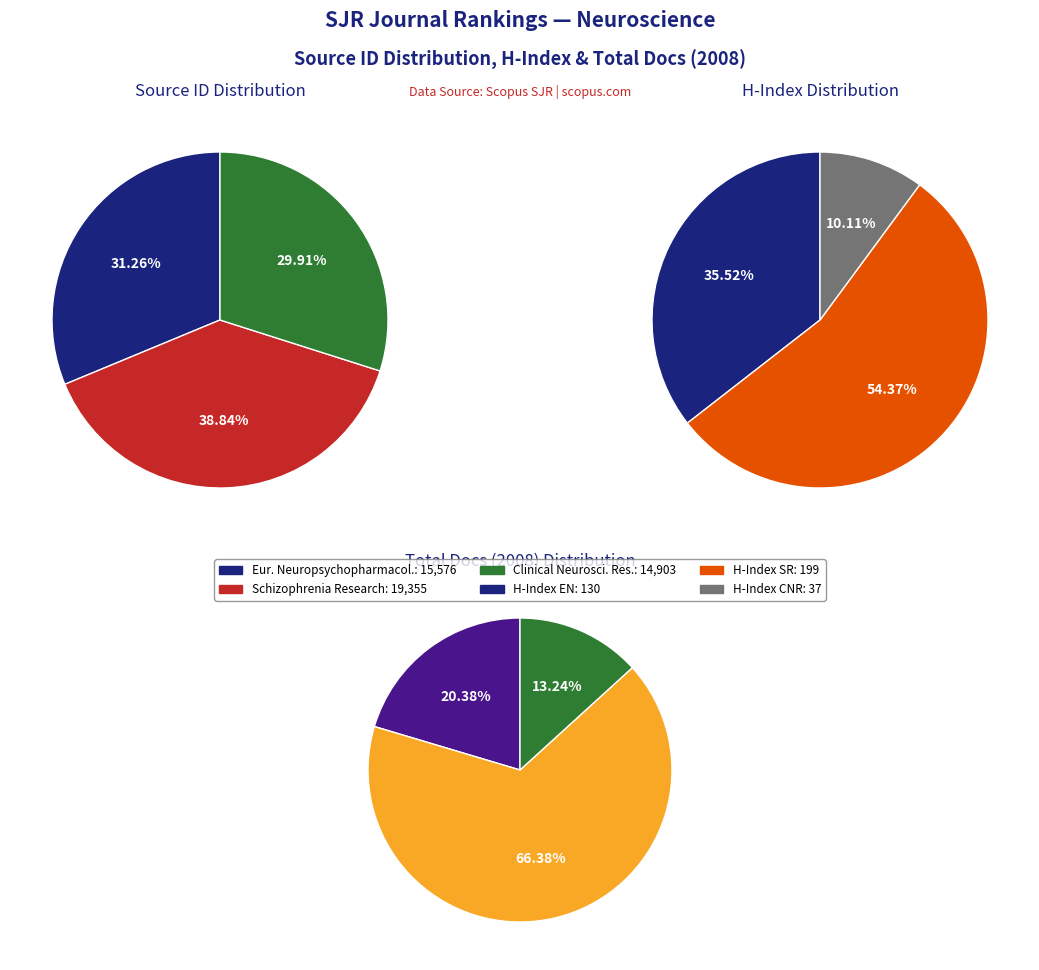

How many segments does this pie chart have?

3